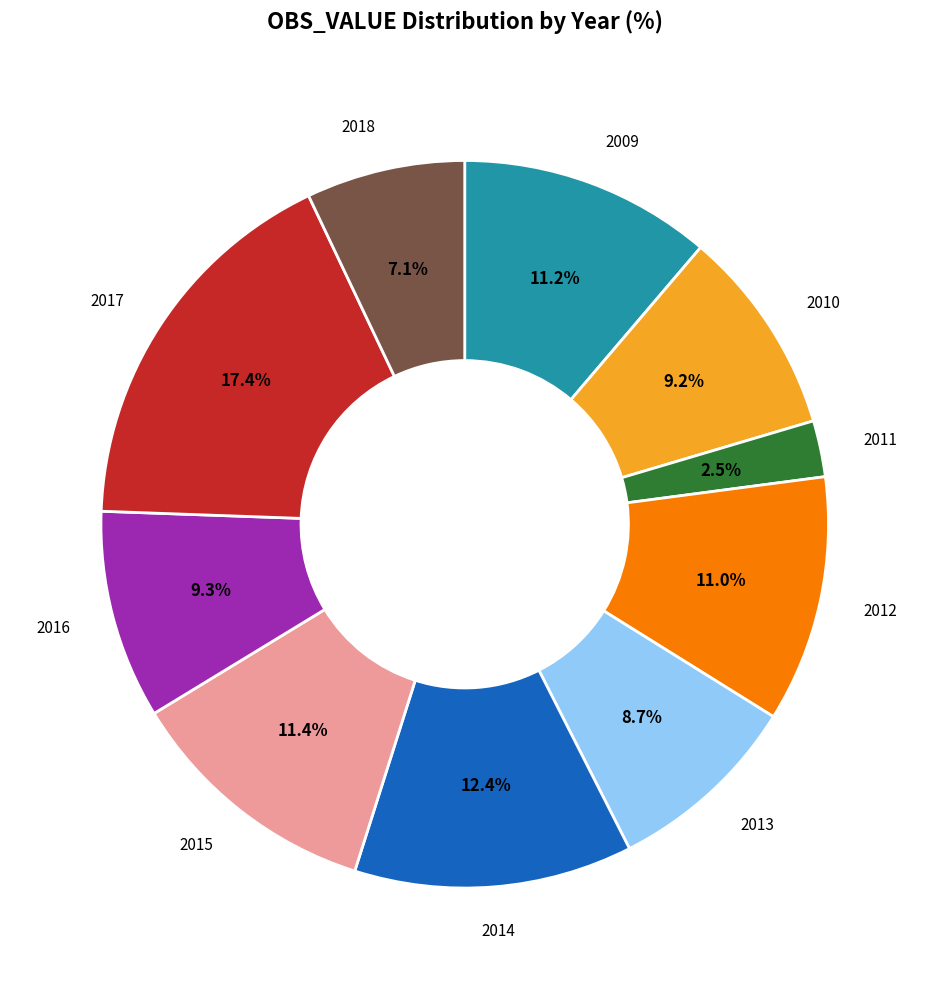

How much of the chart is everything except 2015?

88.6%